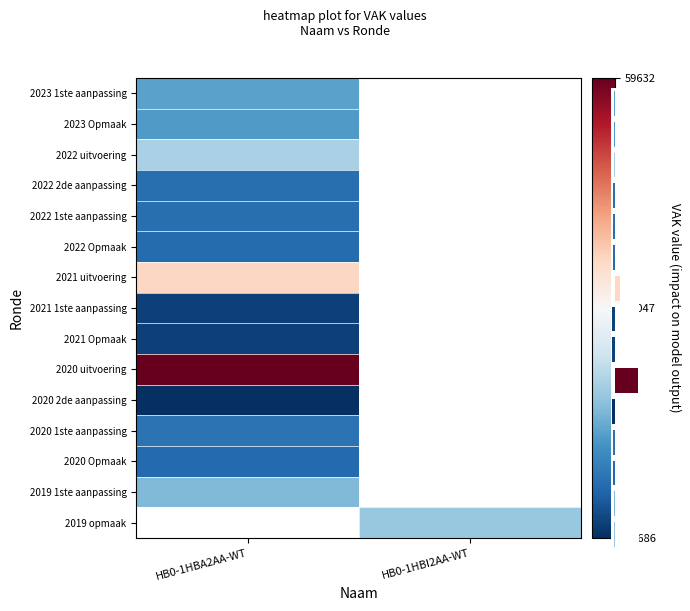

How many values in 2021 uitvoering are above zero?

1